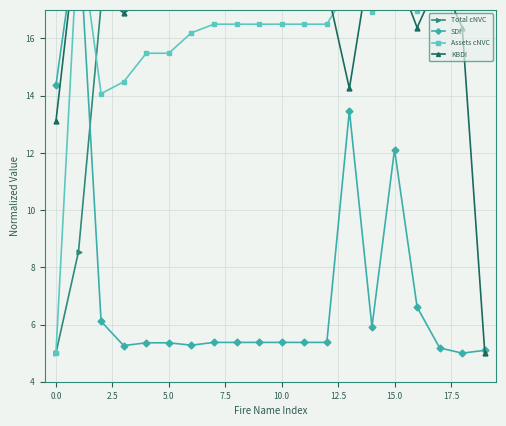

What is the difference between the maximum and minimum values in the KBDI series?

15.0